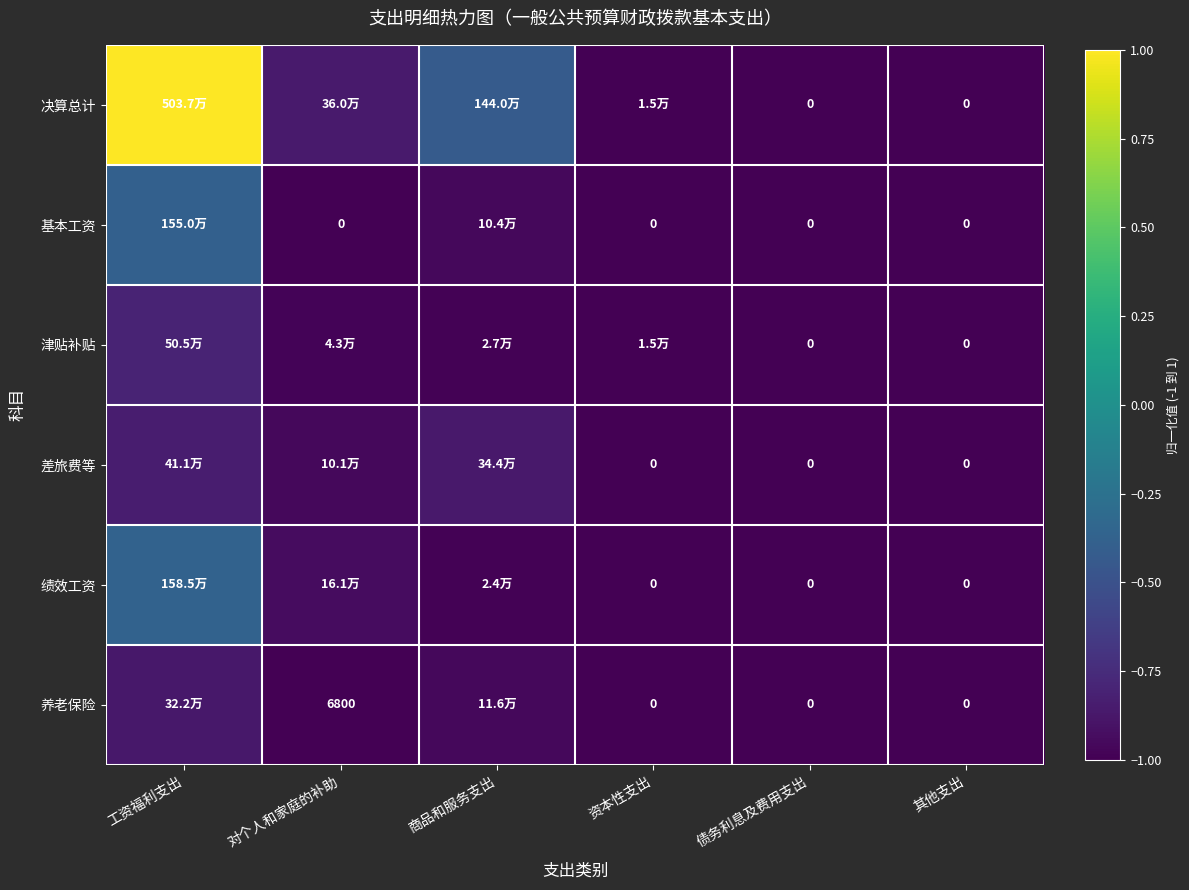

Rank the categories by 差旅费等 value from lowest to highest.

资本性支出, 债务利息及费用支出, 其他支出, 对个人和家庭的补助, 商品和服务支出, 工资福利支出